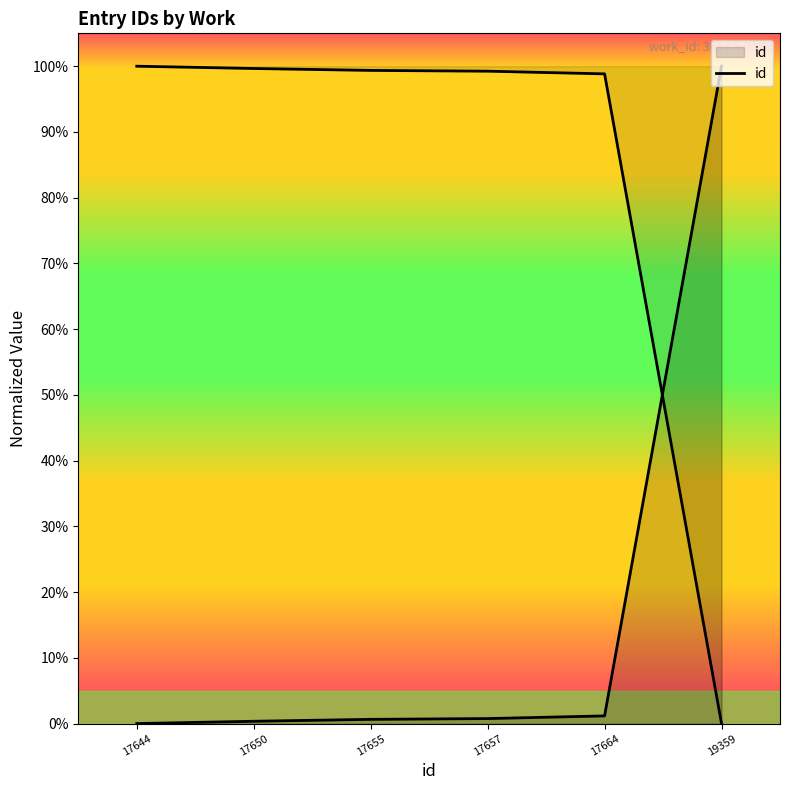

Reading left to right, transcribe all the data shown in this chart.

100.0	99.7	99.4	99.2	98.8	0.0